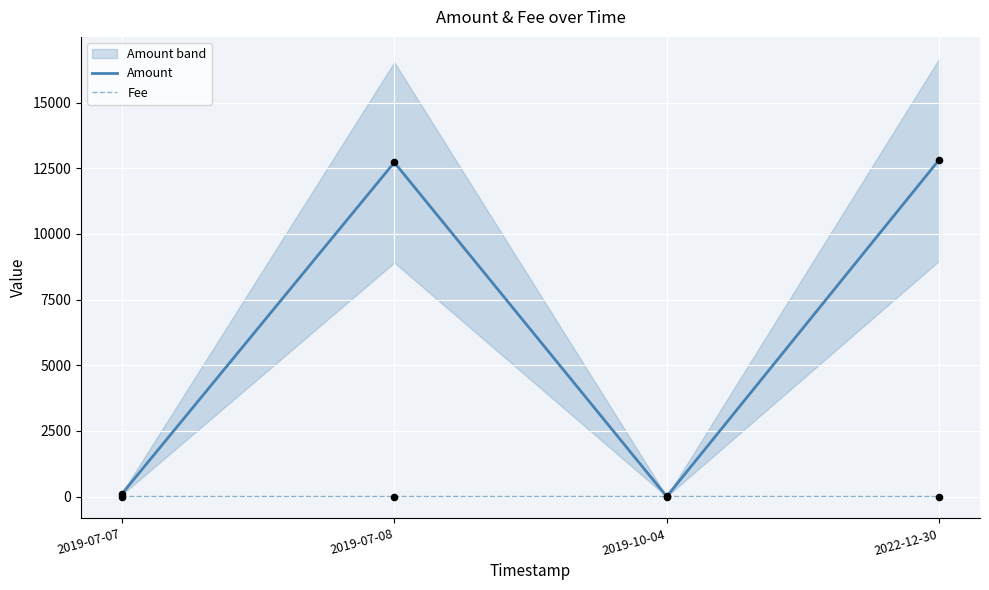

Which series reaches the maximum Y coordinate?

Amount